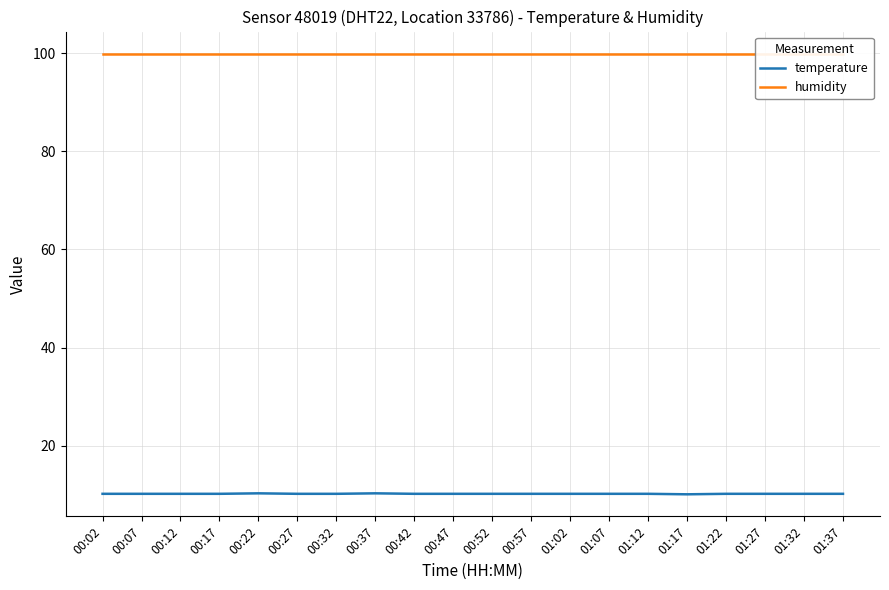

What is the total value across all series at 00:22?

110.2